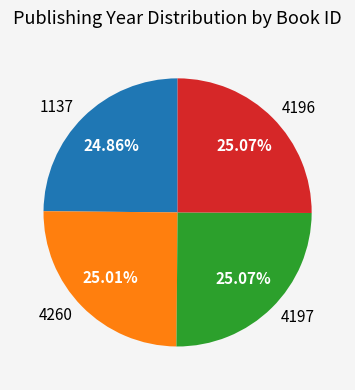

To the nearest percent, what is the combined percentage of 1137 and 4197?

50%